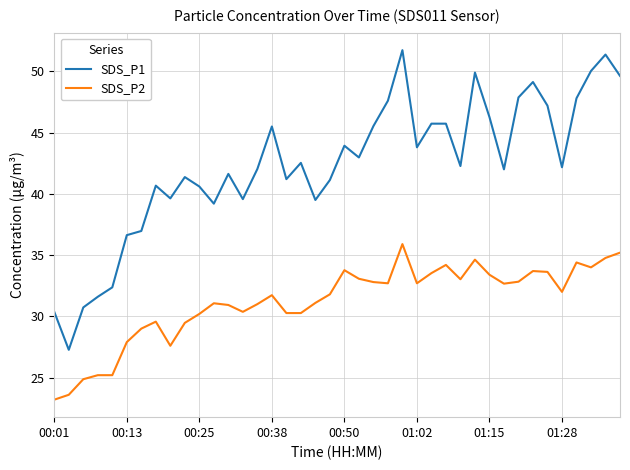

True or false: SDS_P1 and SDS_P2 intersect in this chart.

False